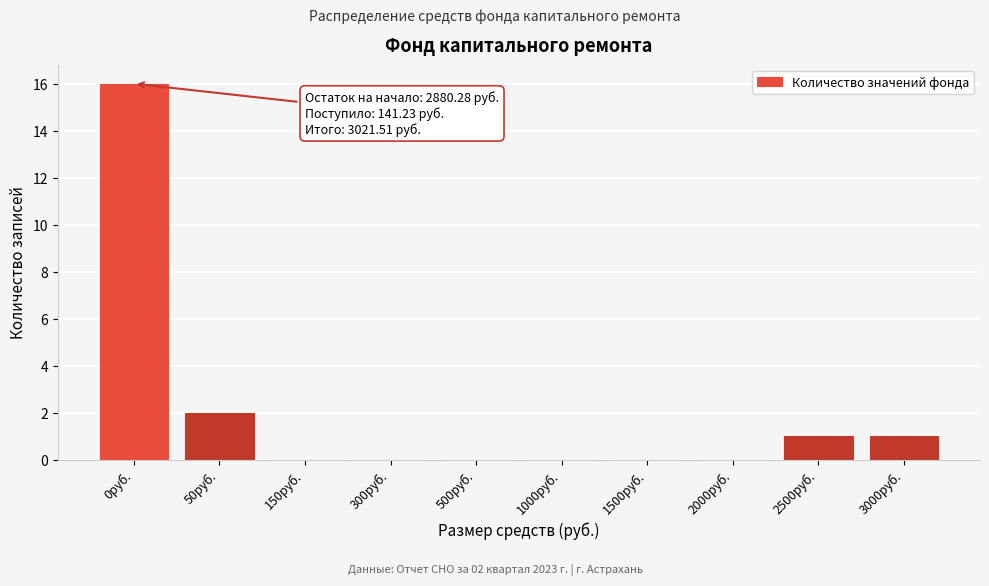

Reading left to right, what are all the values shown in this chart?

0руб.=16	50руб.=2	150руб.=0	300руб.=0	500руб.=0	1000руб.=0	1500руб.=0	2000руб.=0	2500руб.=1	3000руб.=1